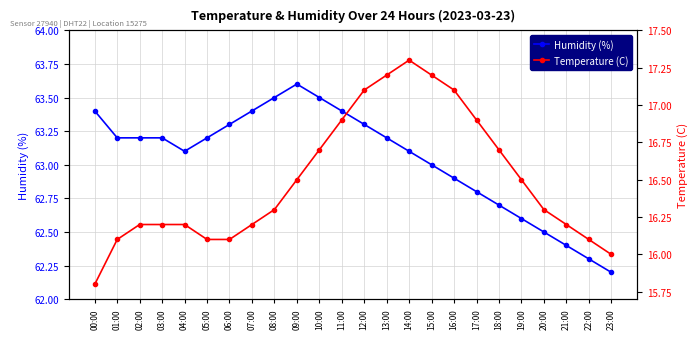

True or false: Temperature (C) has a value of 16.5 at 19:00.

True